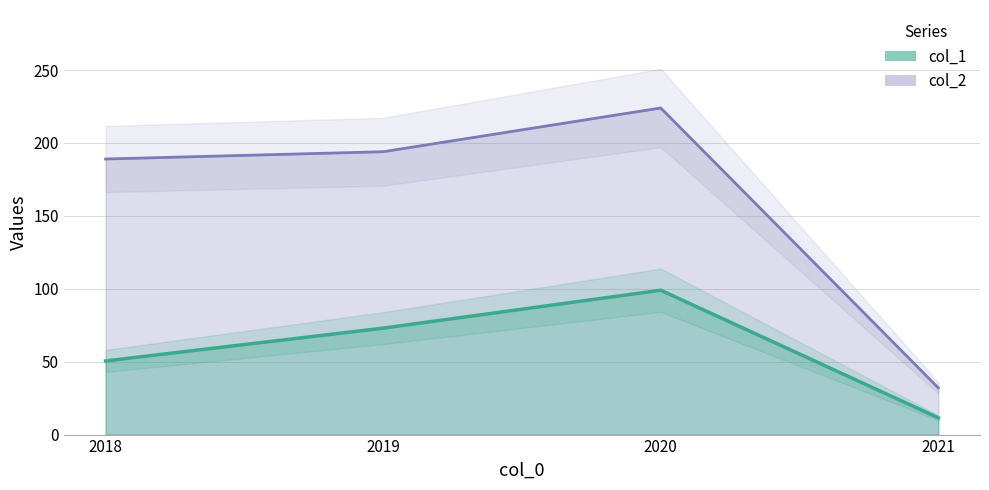

True or false: col_1 and col_2 intersect in this chart.

False